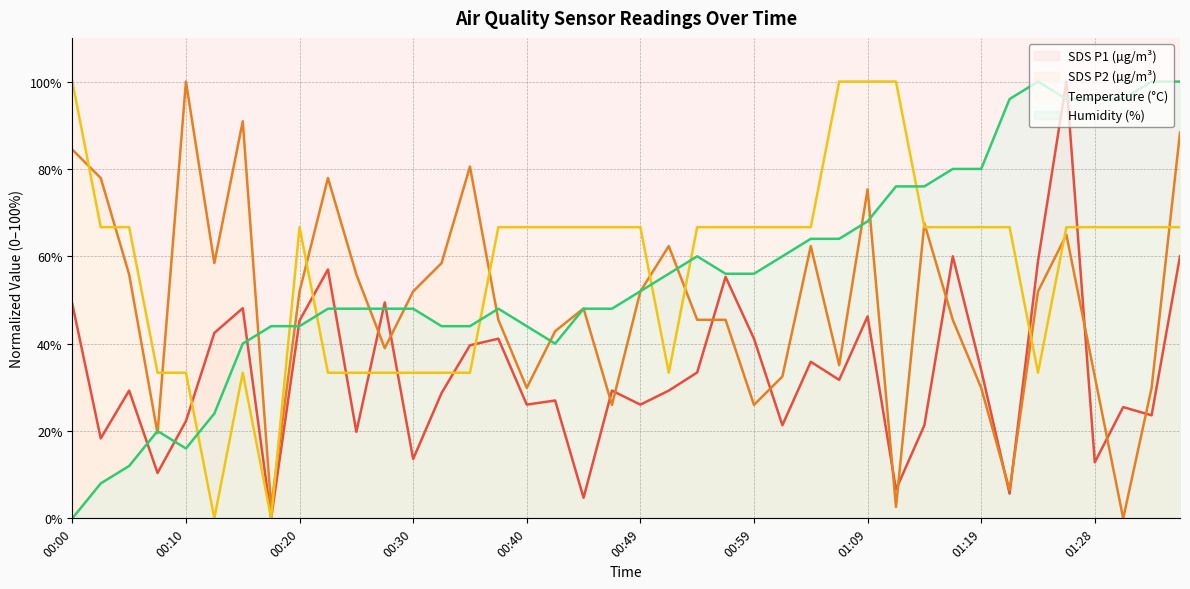

Rank the series by their maximum value, from lowest to highest.

SDS_P1, SDS_P2, Temp, Humidity